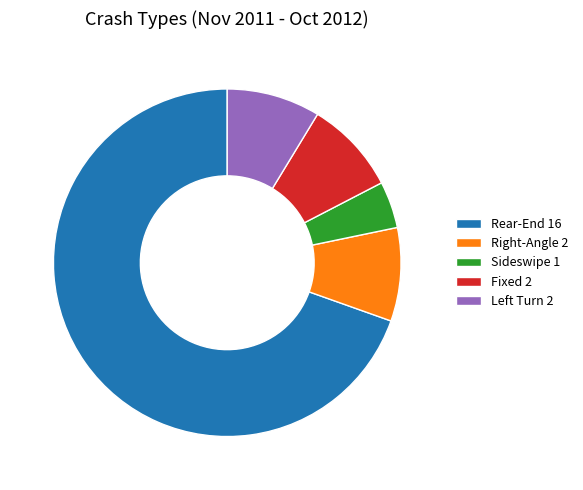

Which category has the biggest portion of the pie?

Rear-End 16